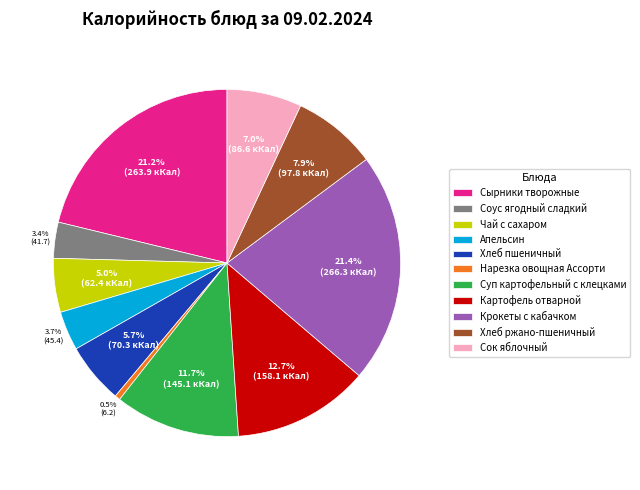

To the nearest percent, what portion does Хлеб ржано-пшеничный represent?

8%